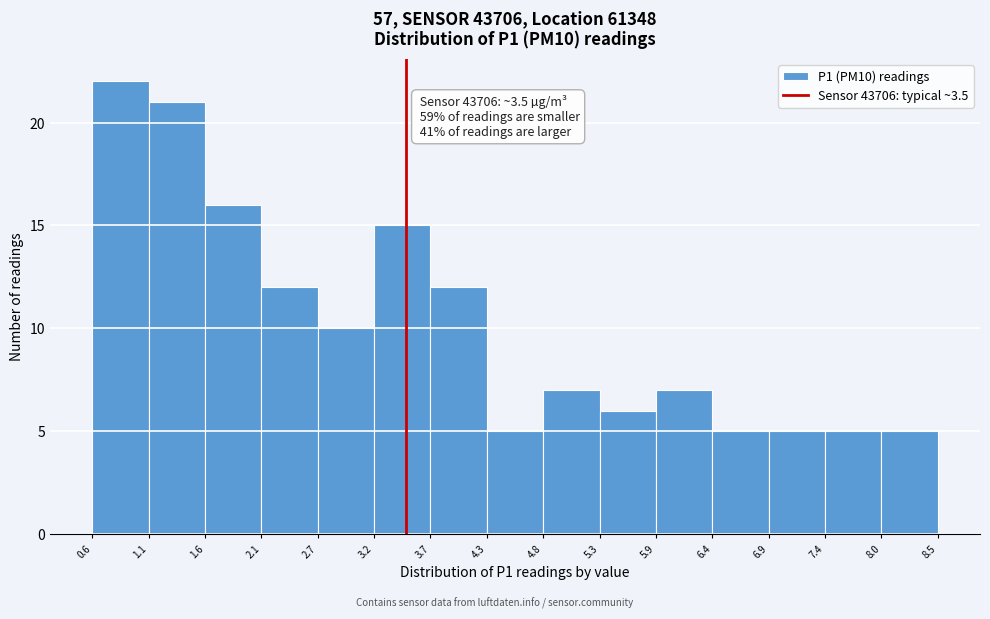

Over which range of the x-axis is the bar tallest?

0.6 to 1.1